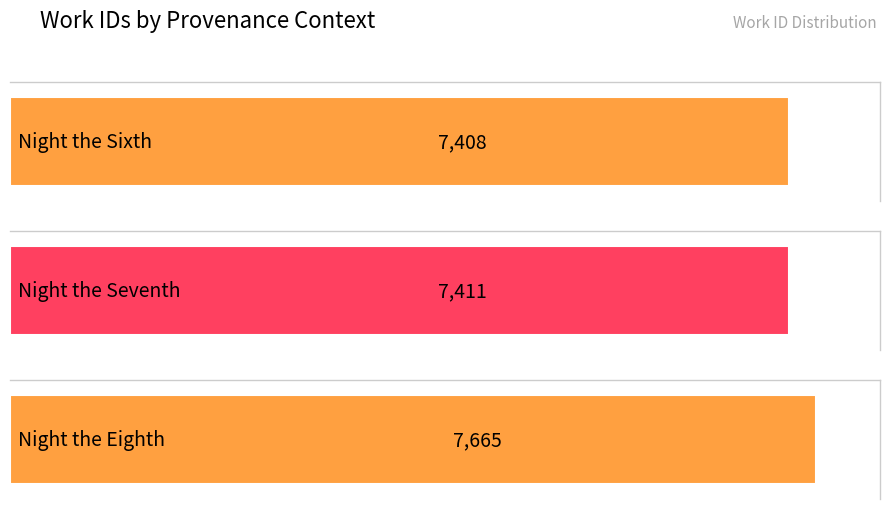

Which category has the highest value across all series?

Night the Eighth